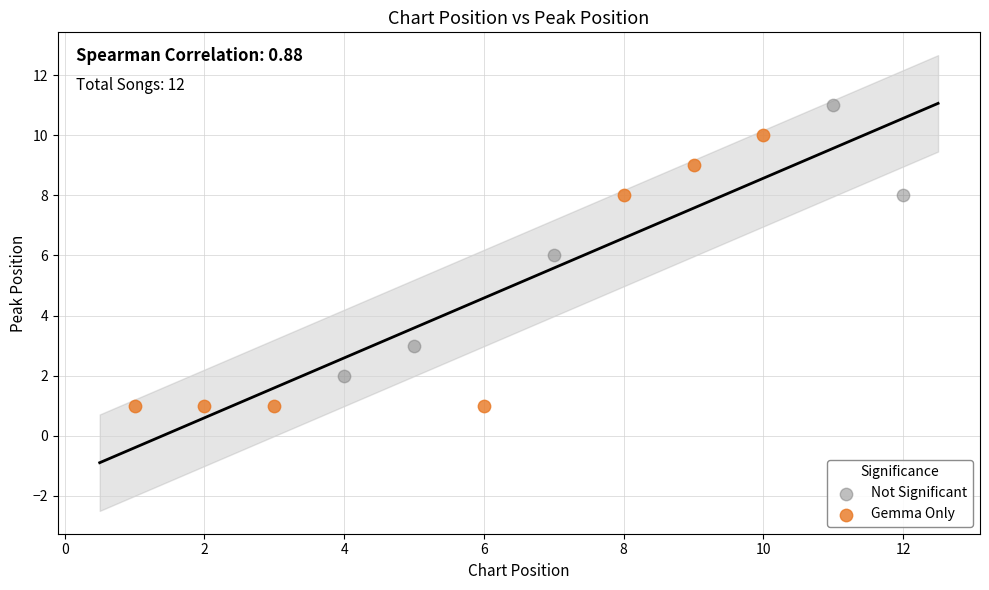

Which series contains the lowest Y value?

Gemma Only